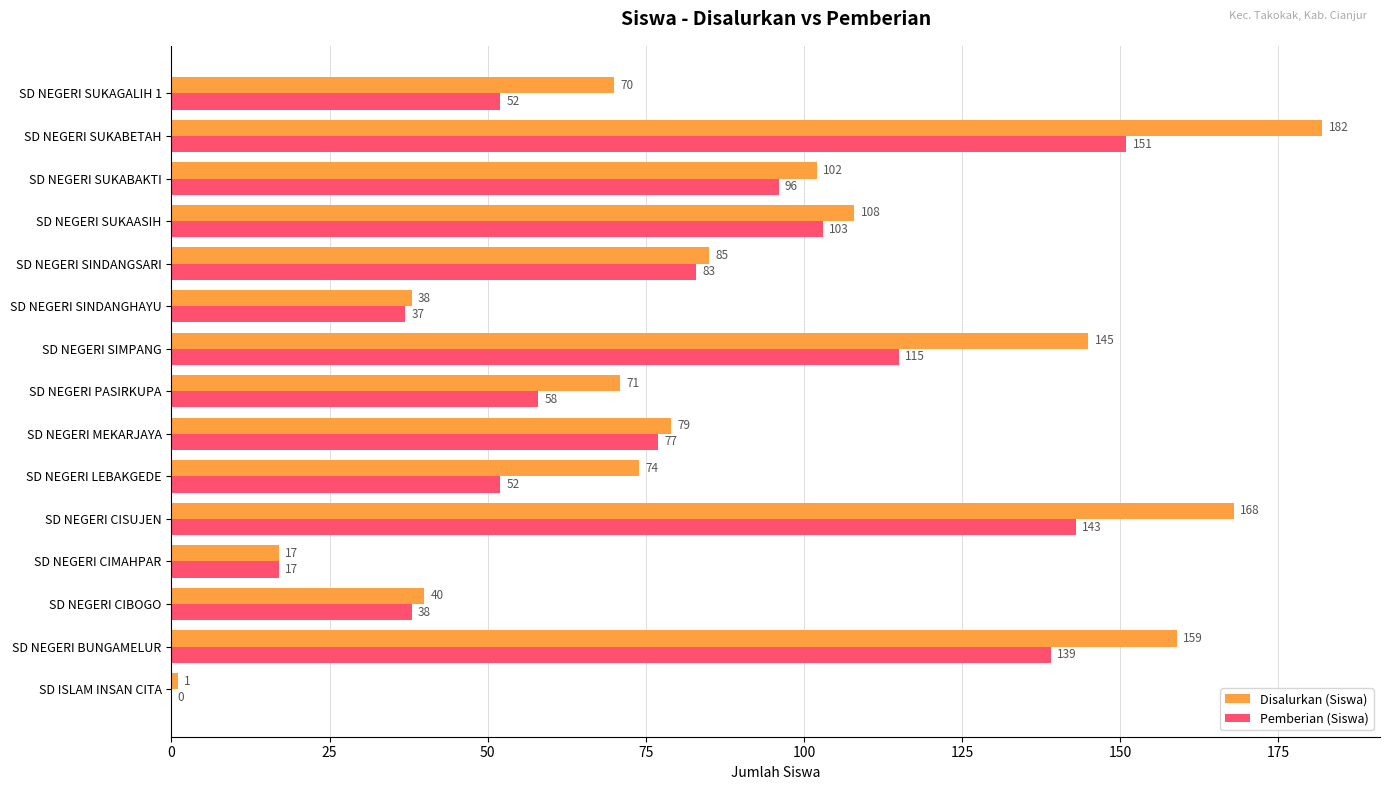

Which category has the highest value in the Pemberian (Siswa) series?

SD NEGERI SUKABETAH